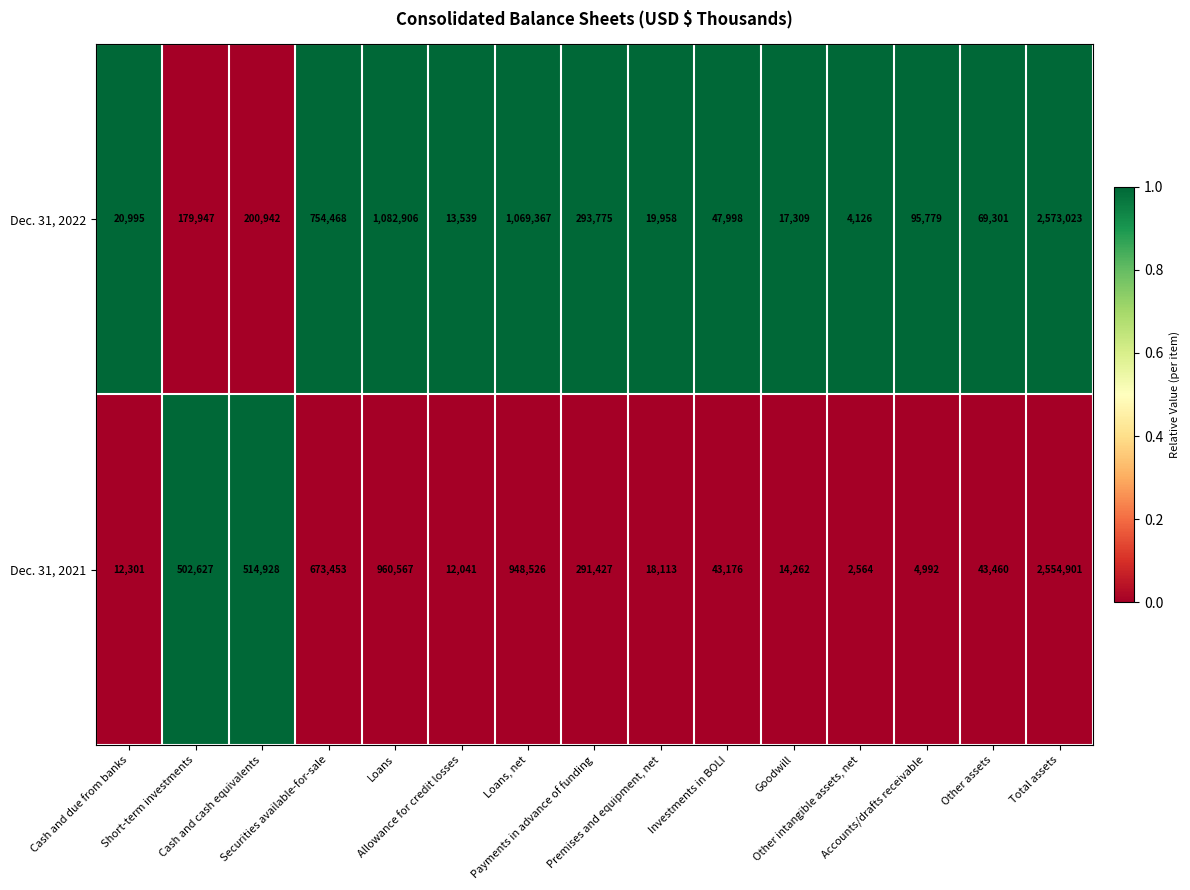

What is the average value of the Dec. 31, 2021 series?

439823